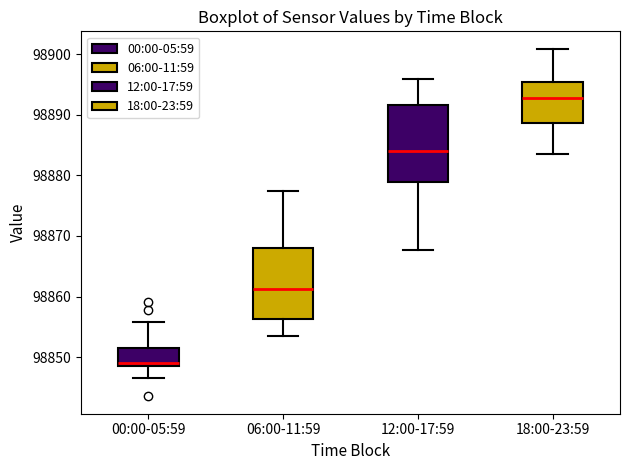

Reading left to right, read every box against the y-axis: the position of its median line, the range the box covers, and the ends of its whiskers. The values are not printed on the chart, so give them approximately, as read against the axis.

00:00-05:59: median 98849, box 98848 to 98852, whiskers 98847 to 98856
06:00-11:59: median 98861, box 98856 to 98868, whiskers 98853 to 98877
12:00-17:59: median 98884, box 98879 to 98892, whiskers 98868 to 98896
18:00-23:59: median 98893, box 98889 to 98895, whiskers 98884 to 98901